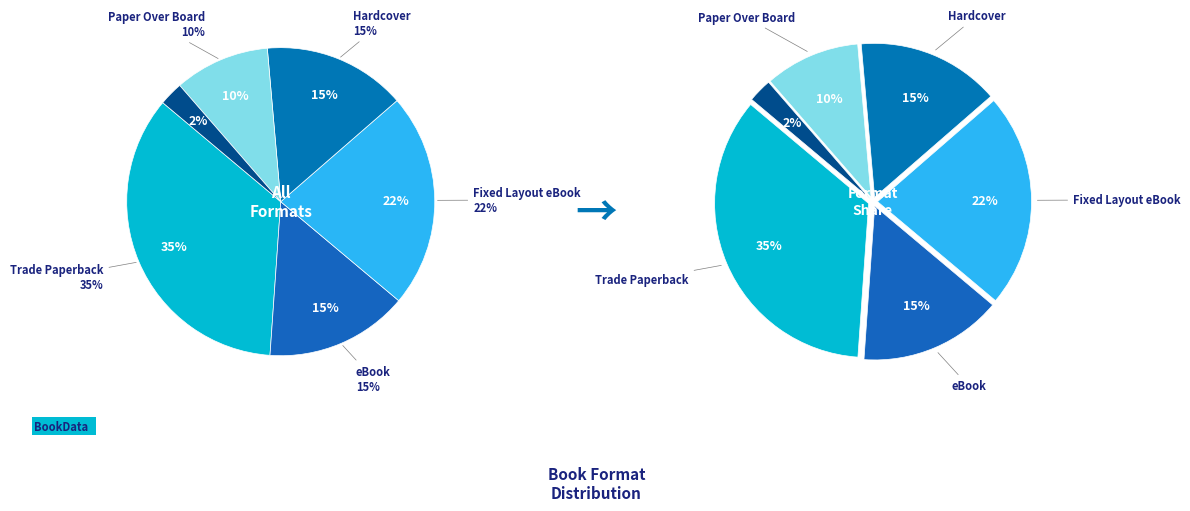

Which category has the biggest portion of the pie?

Trade Paperback